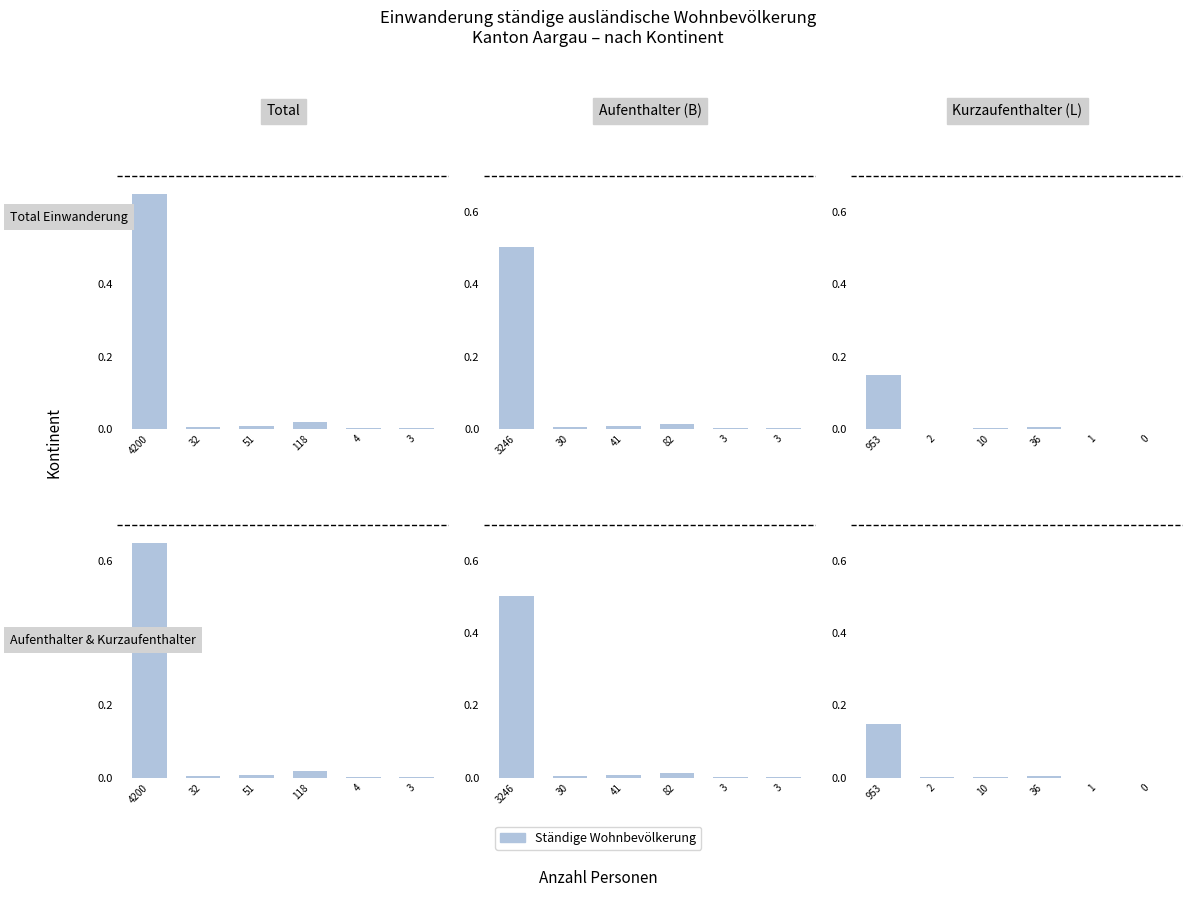

What position from the right is 118?

3